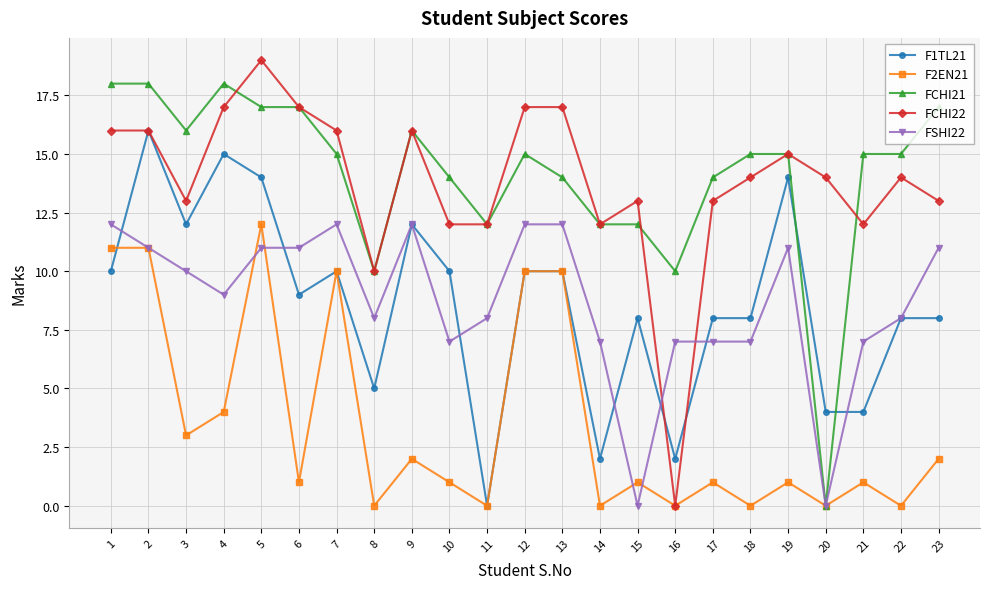

True or false: FCHI21 has more than 0 interior local peaks.

True